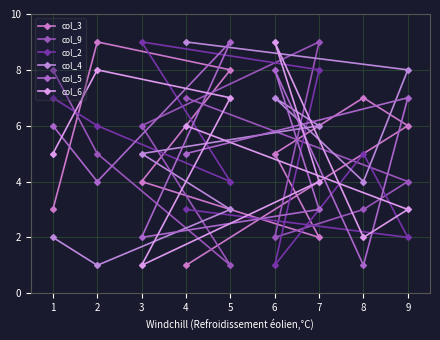

What is the spread (max minus min) of values at 3?

8